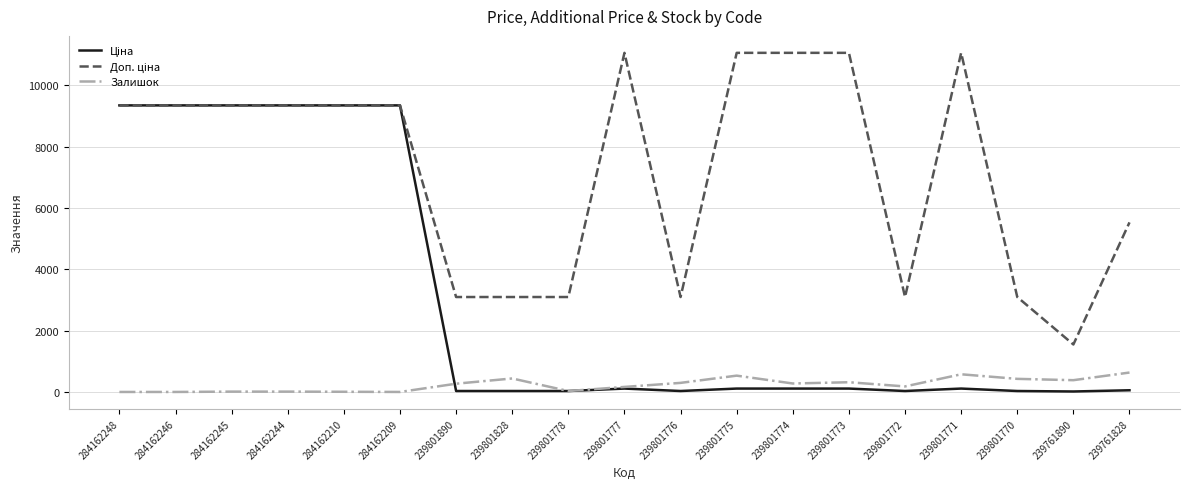

What is the total value across all series at 284162209?

18683.9